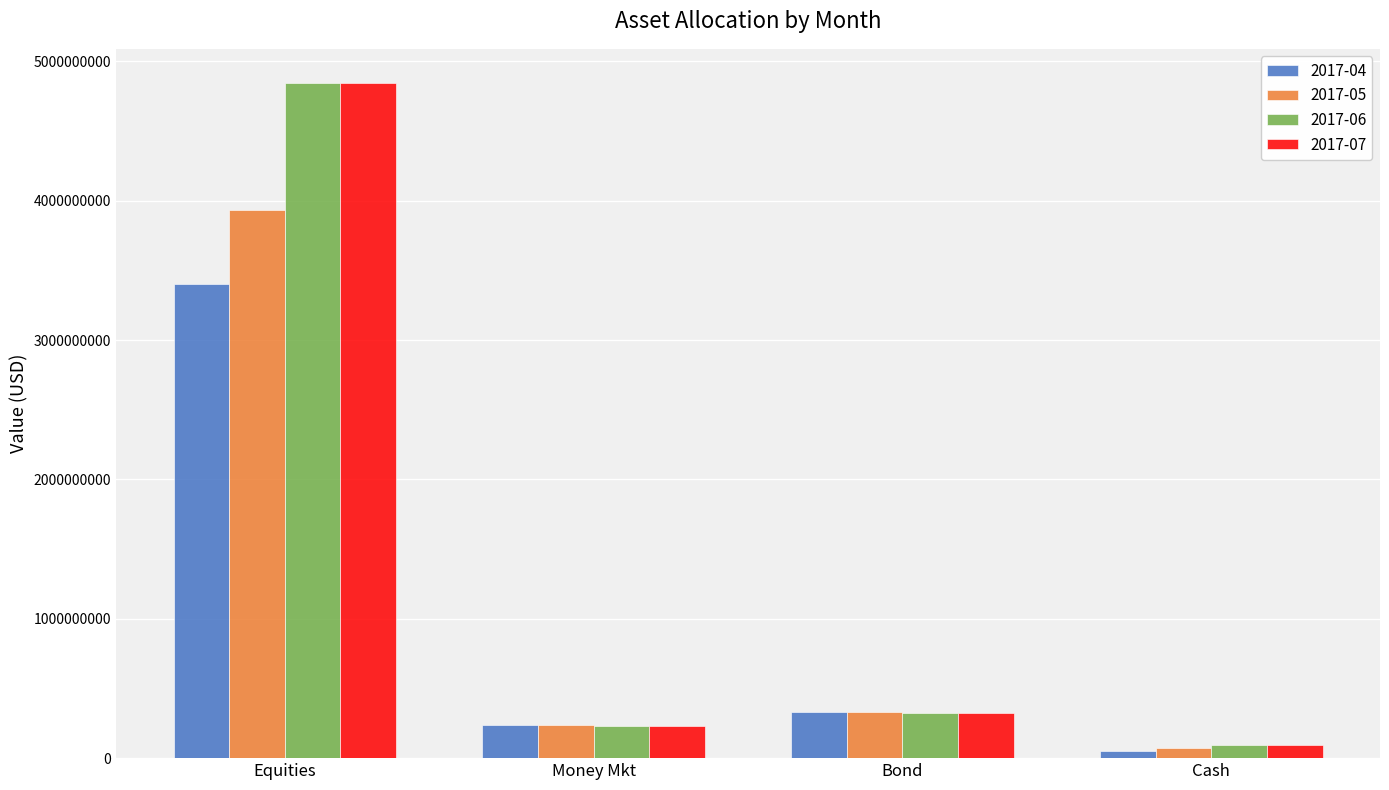

Which label corresponds to the largest value in the chart?

Equities